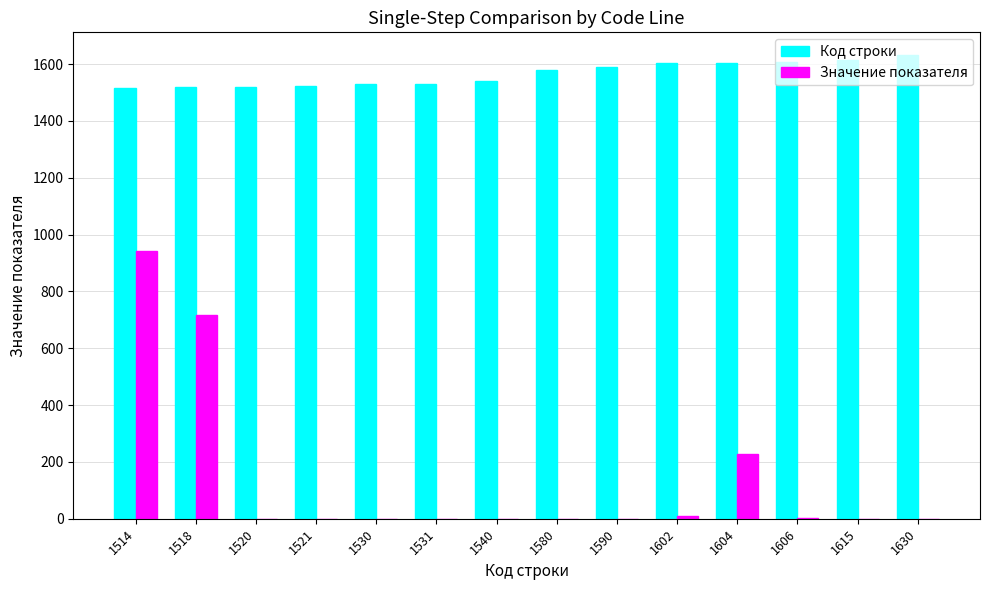

Does the chart contain stacked bars?

No